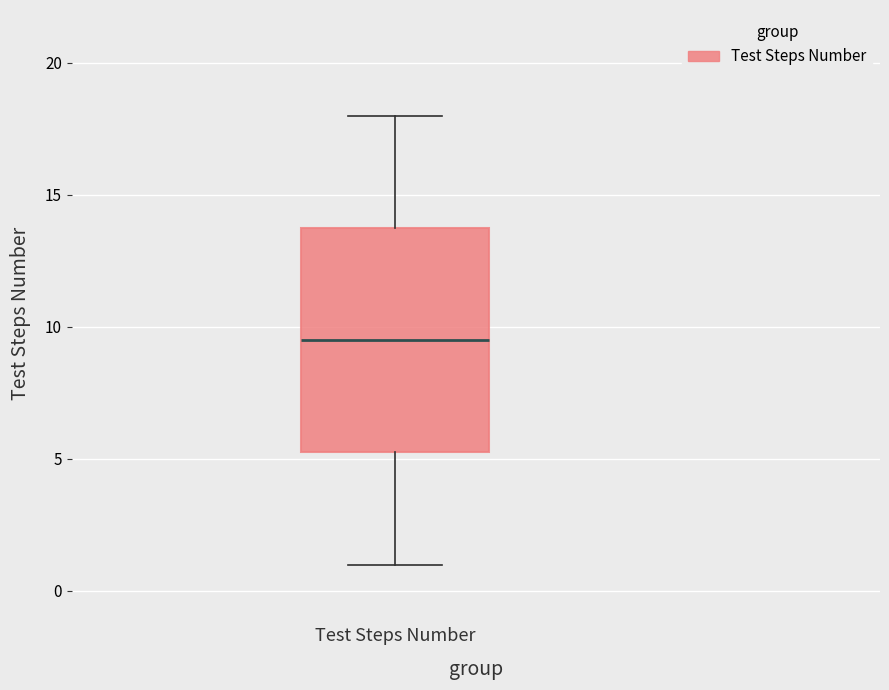

Where does the upper whisker of the box for Test Steps Number end on the y-axis? The values are not printed on the chart, so give them approximately, as read against the axis.

18.0